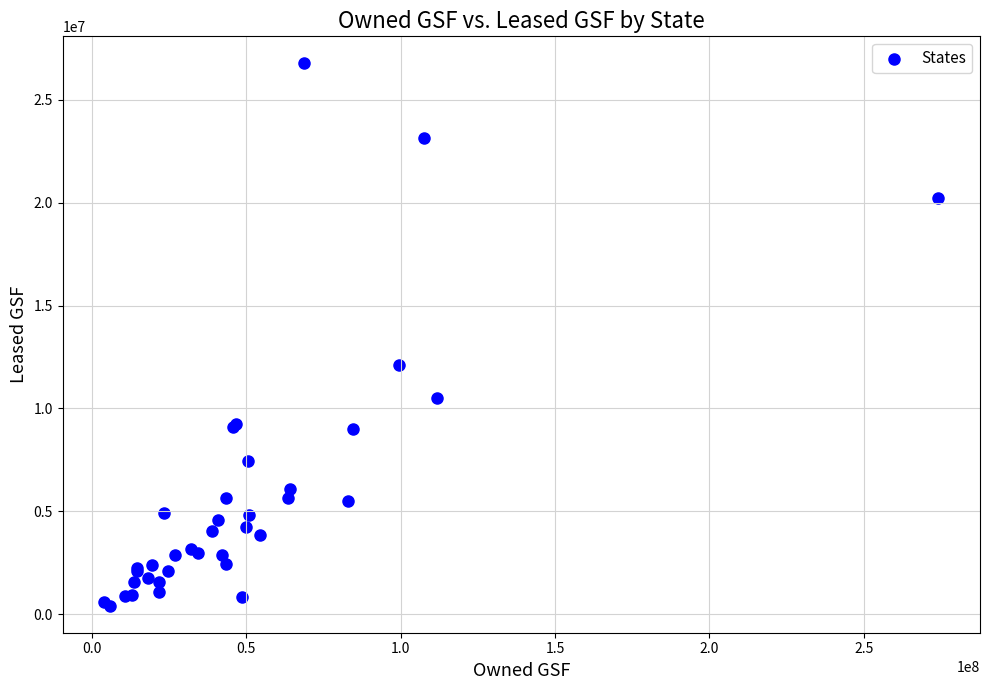

What Y value in the scatter plot is closest to 13592324?

12126713.2